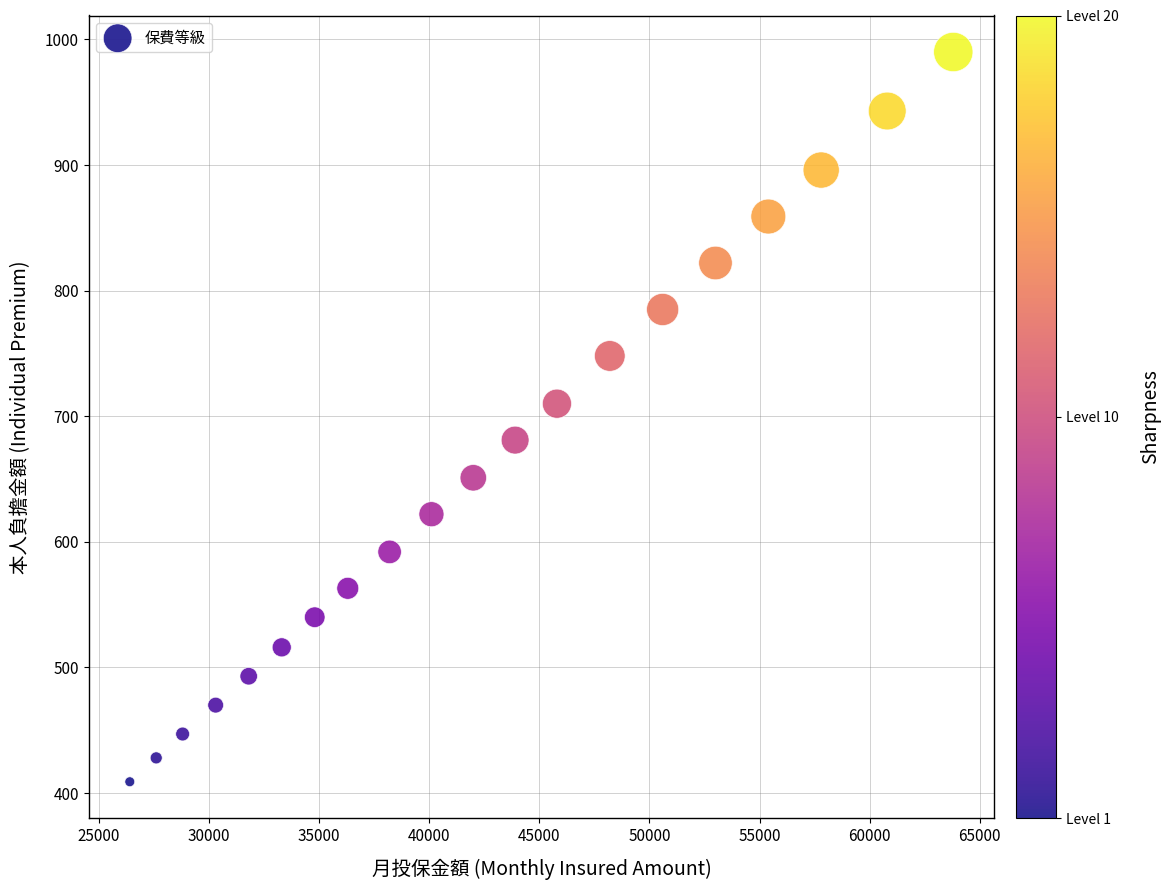

What Y value in the scatter plot is closest to 699?

710